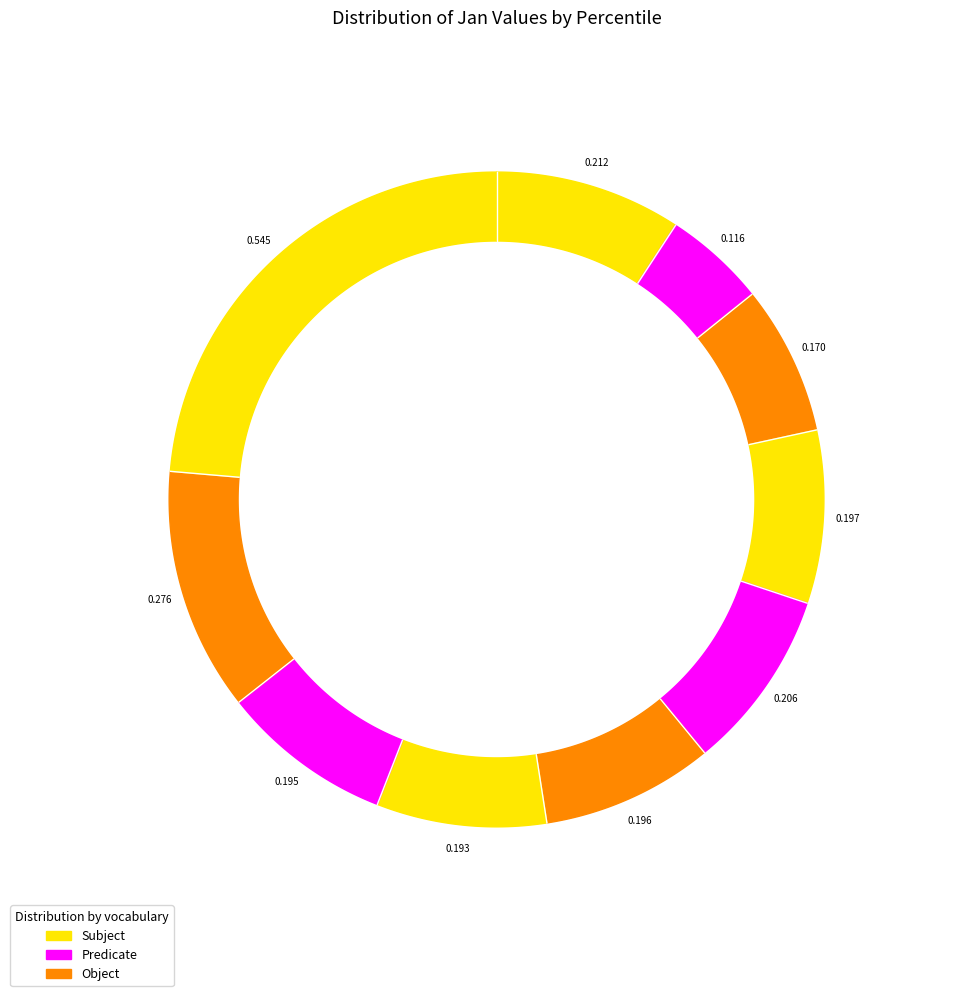

The pct05 slice represents 16% of the pie. True or false?

False